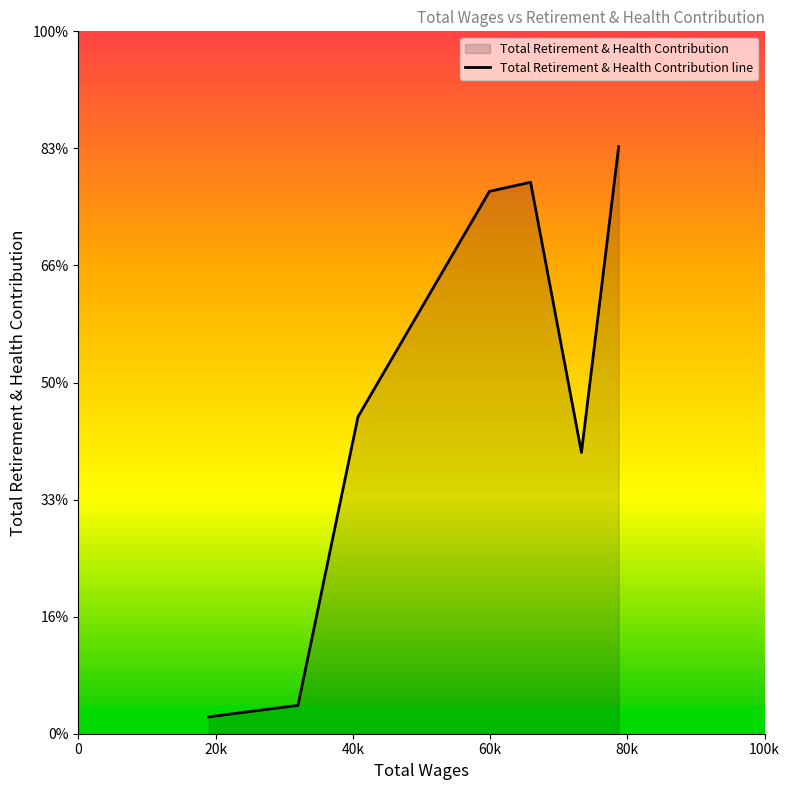

Is it true that the value at 59911.0 is 23165?

True